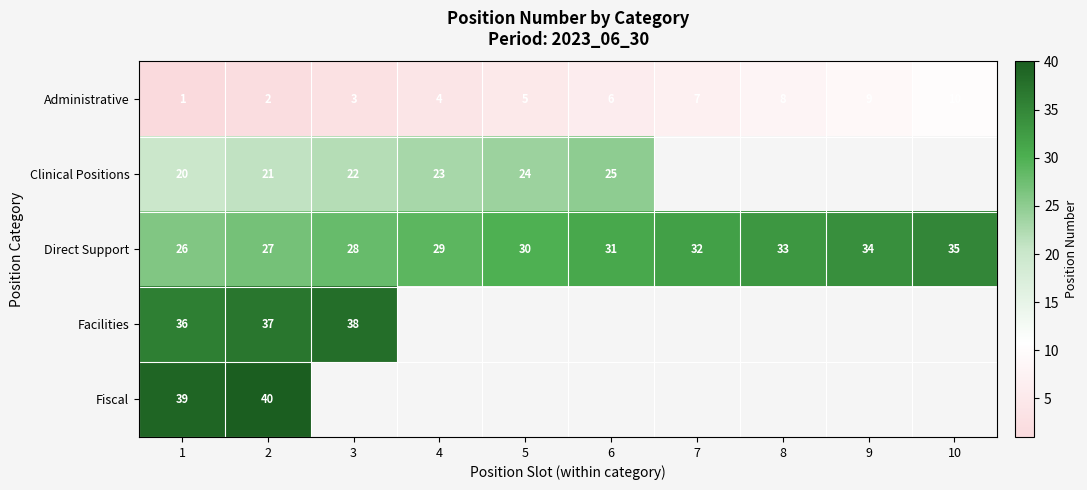

Is it true that Clinical Positions equals 24 at 5?

True